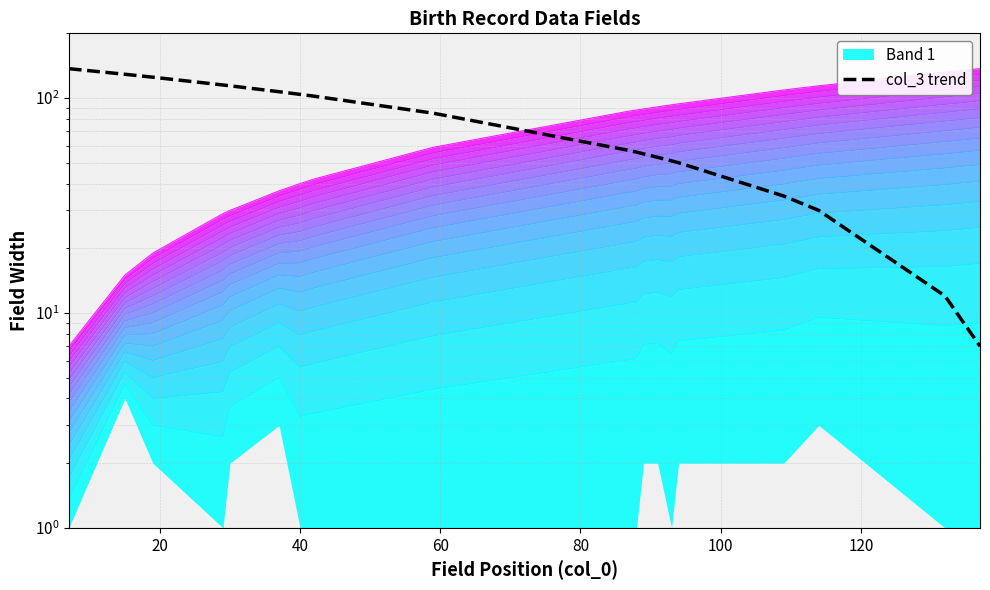

What is the smallest value displayed?

7